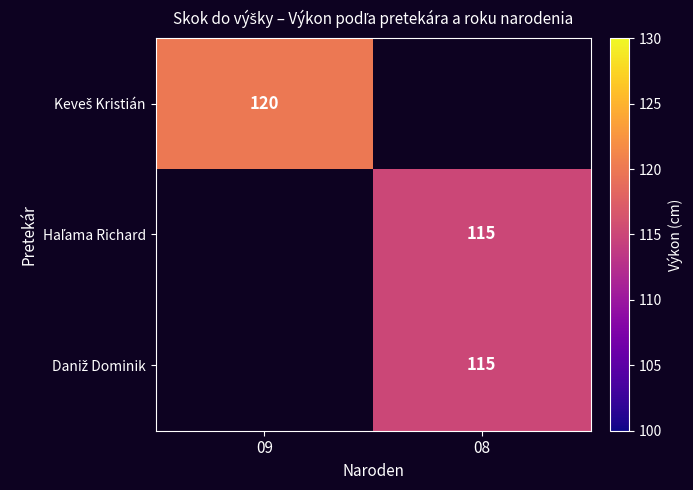

Which series changed the most between 09 and 08?

Keveš Kristián